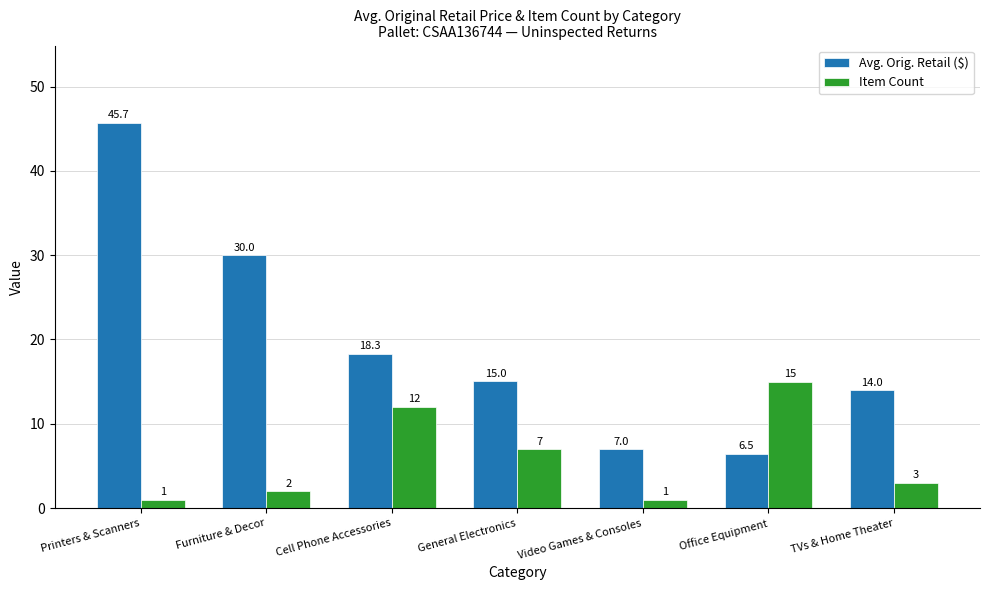

Reading left to right, what are all the values shown in this chart?

Avg. Orig. Retail ($): Printers & Scanners=45.7	Furniture & Decor=30.0	Cell Phone Accessories=18.3	General Electronics=15.0	Video Games & Consoles=7.0	Office Equipment=6.5	TVs & Home Theater=14.0
Item Count: Printers & Scanners=1.0	Furniture & Decor=2.0	Cell Phone Accessories=12.0	General Electronics=7.0	Video Games & Consoles=1.0	Office Equipment=15.0	TVs & Home Theater=3.0